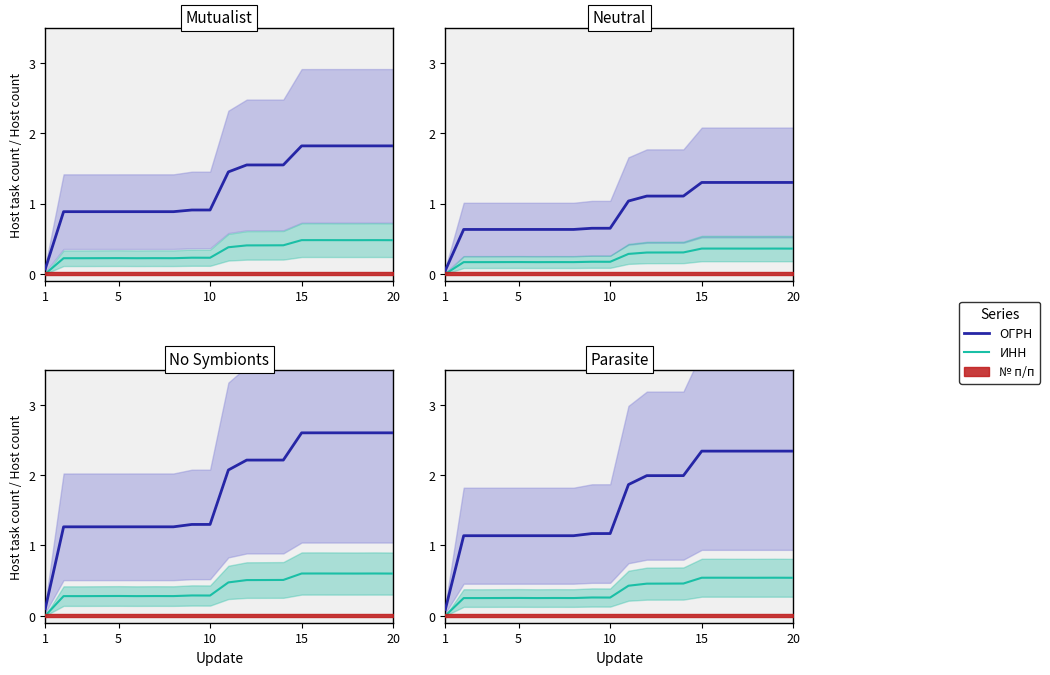

What is the difference between the second highest and minimum values in the ИНН series?

0.5